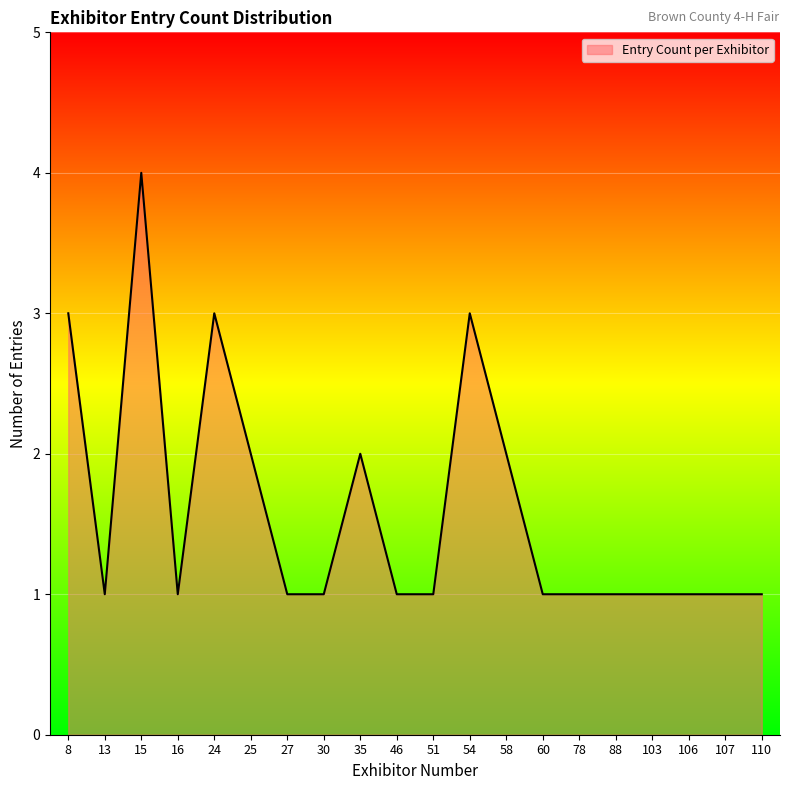

Reading left to right, extract all data points from this chart.

3	1	4	1	3	2	1	1	2	1	1	3	2	1	1	1	1	1	1	1